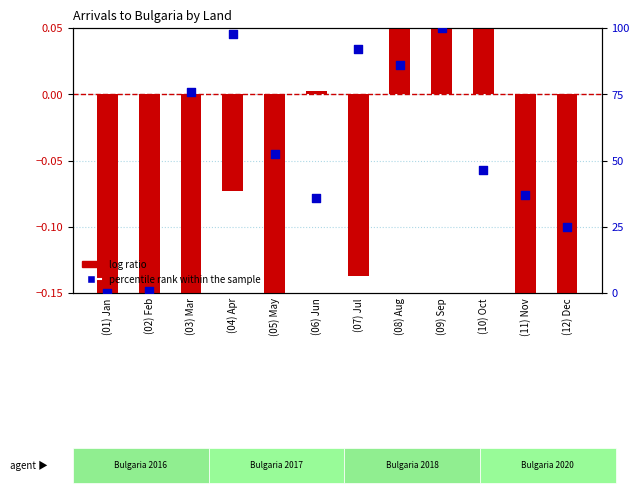

Which series reaches the minimum Y coordinate?

log ratio